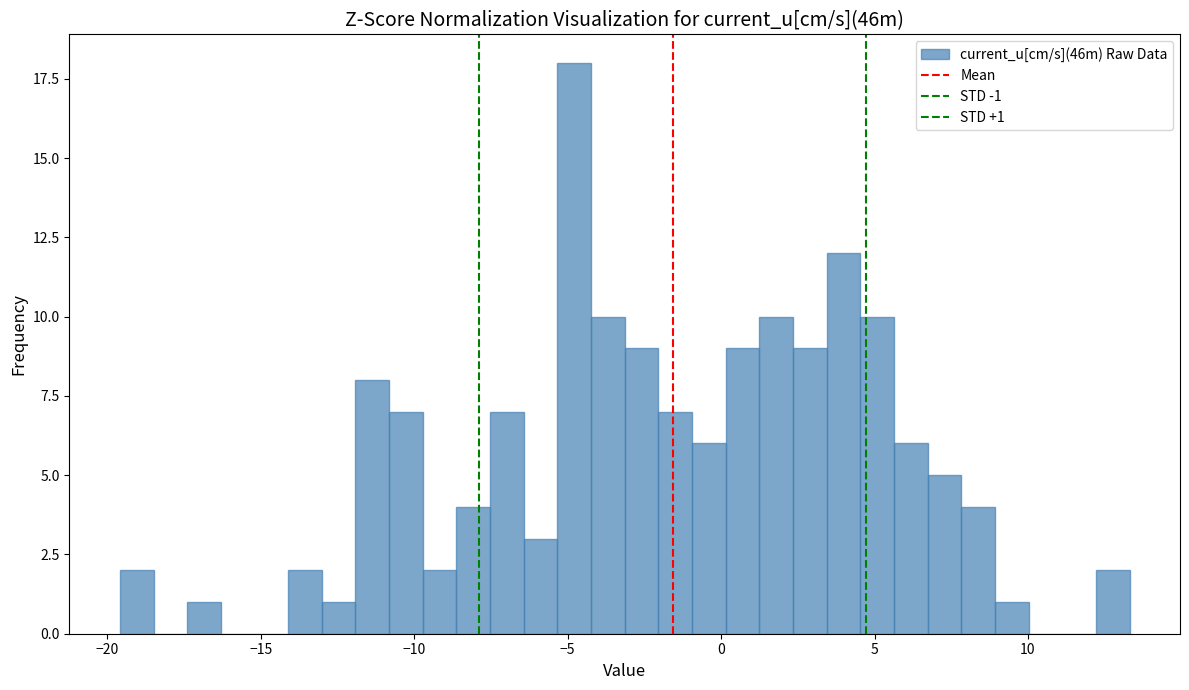

Around what value on the x-axis is the tallest bar? Give the approximate position of its centre, as read against the axis.

-5.0